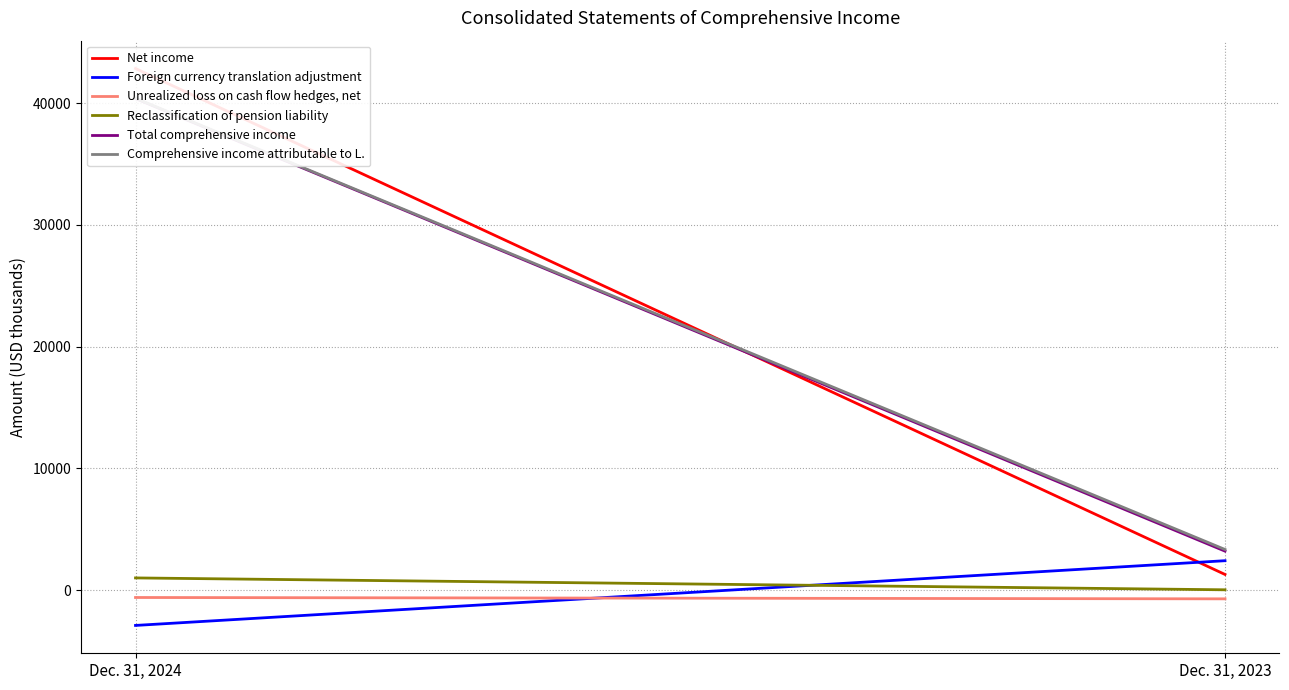

True or false: Comprehensive income attributable to L. has a value of 40403 at Dec. 31, 2024.

True